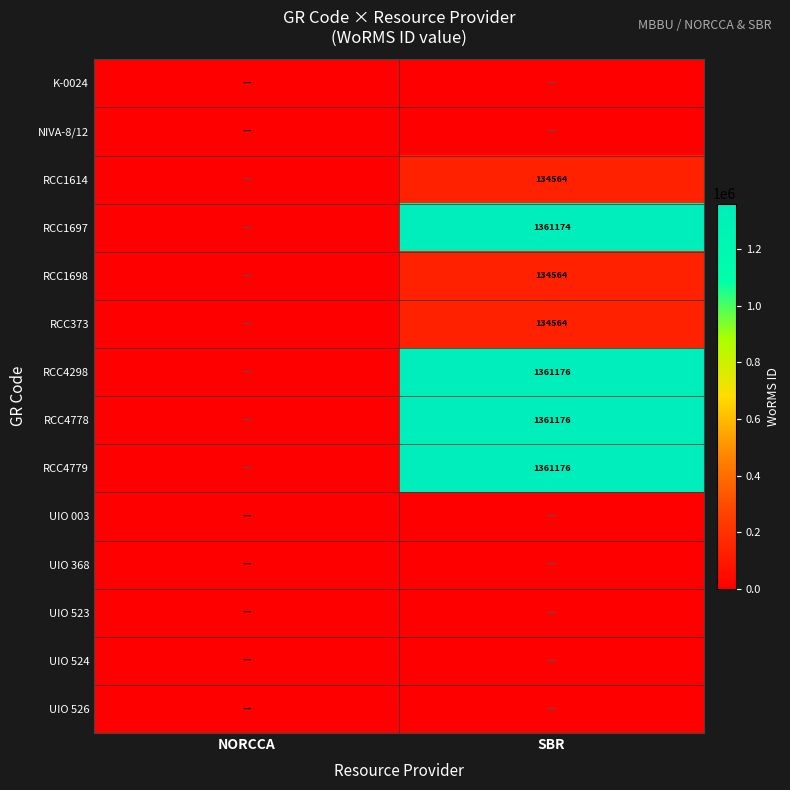

Is it true that RCC4779 equals 2022684 at SBR?

False